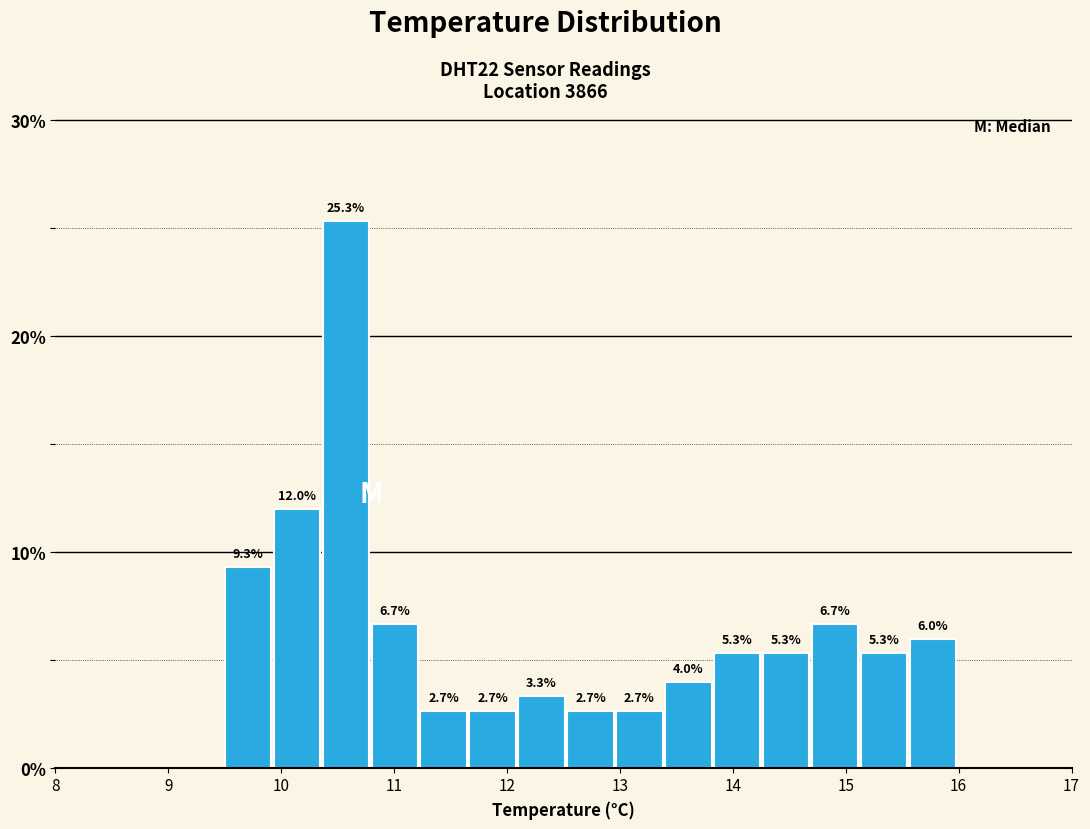

Reading left to right, list every bar in this chart as the range it spans on the x-axis followed by its height. The bar edges are not printed on the chart, so give them approximately, as read against the axis.

9.5 to 9.9: 9.3
9.9 to 10.4: 12.0
10.4 to 10.8: 25.3
10.8 to 11.2: 6.7
11.2 to 11.7: 2.7
11.7 to 12.1: 2.7
12.1 to 12.5: 3.3
12.5 to 13.0: 2.7
13.0 to 13.4: 2.7
13.4 to 13.8: 4.0
13.8 to 14.3: 5.3
14.3 to 14.7: 5.3
14.7 to 15.1: 6.7
15.1 to 15.6: 5.3
15.6 to 16.0: 6.0